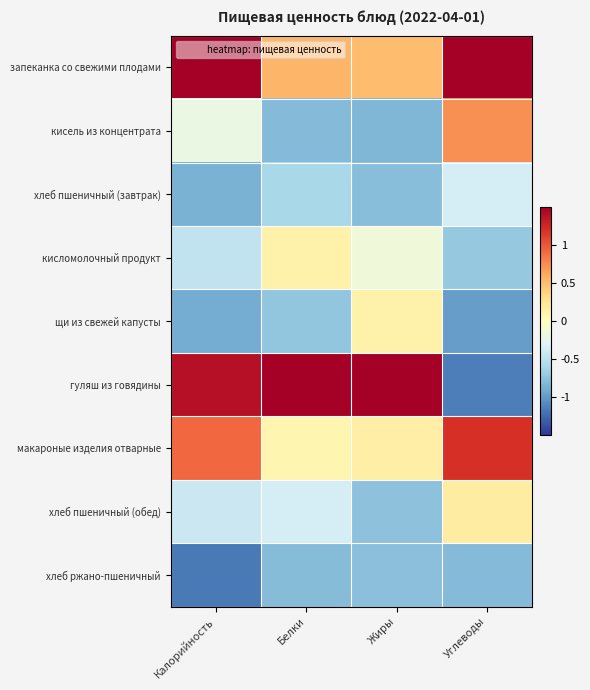

Rank the series at Жиры from lowest to highest value.

кисель из концентрата, хлеб пшеничный (завтрак), хлеб ржано-пшеничный, хлеб пшеничный (обед), кисломолочный продукт, щи из свежей капусты, макароные изделия отварные, запеканка со свежими плодами, гуляш из говядины